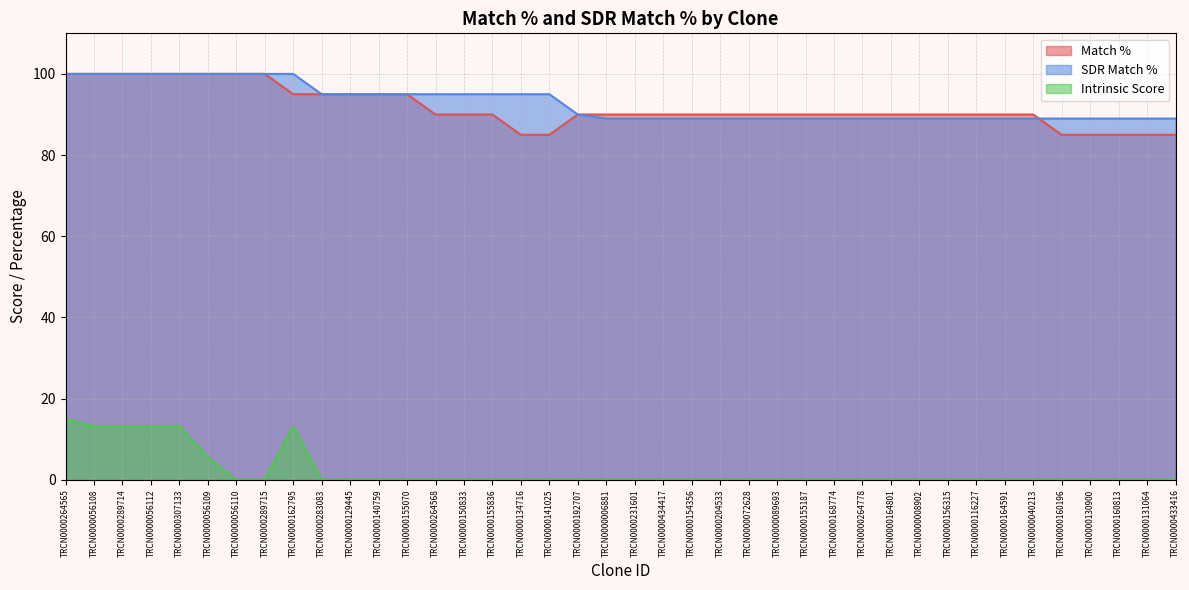

True or false: Match % and Intrinsic Score intersect in this chart.

False